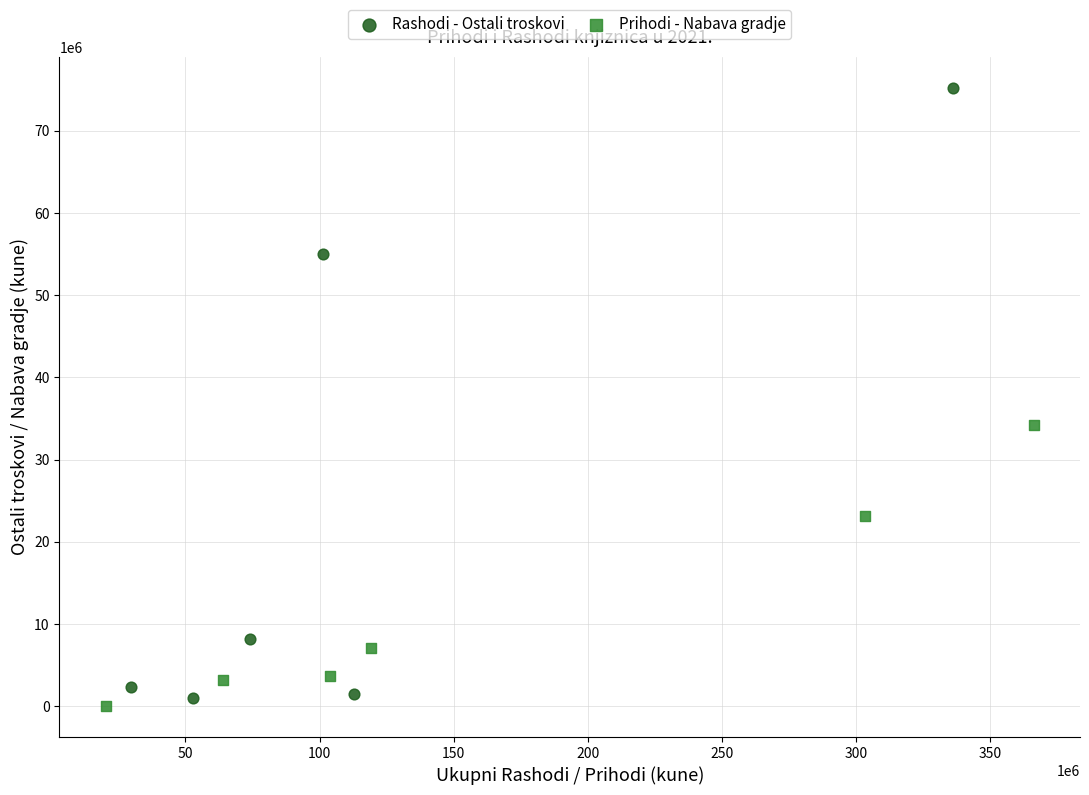

Which series contains the highest Y value?

Rashodi - Ostali troskovi